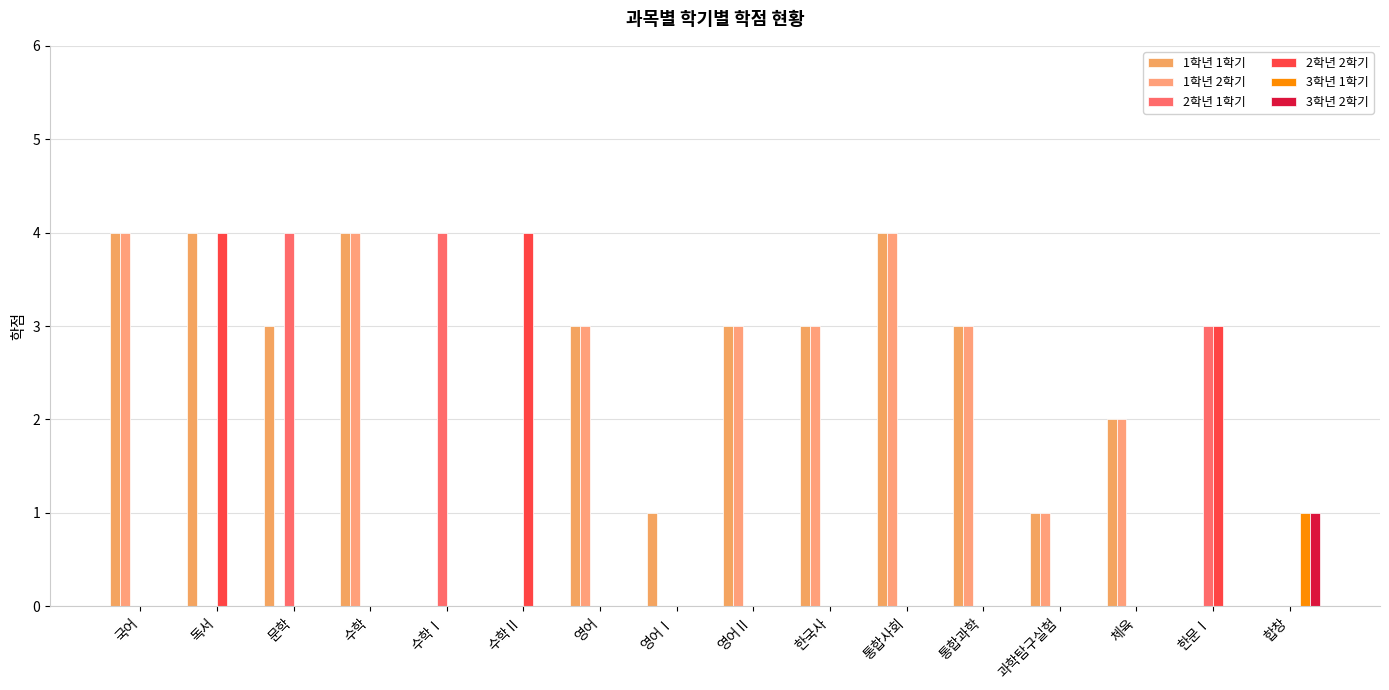

Count the number of categories in the chart.

16